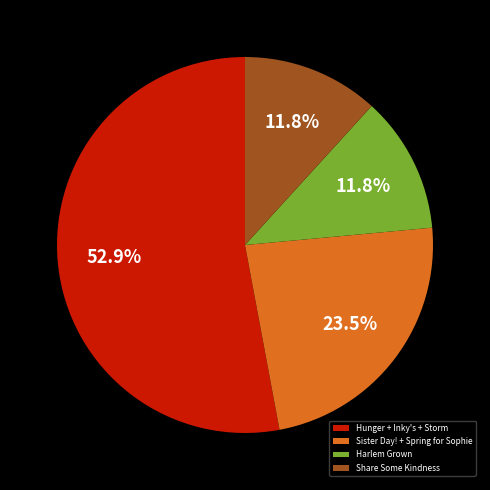

Is there a majority slice in this chart?

Yes